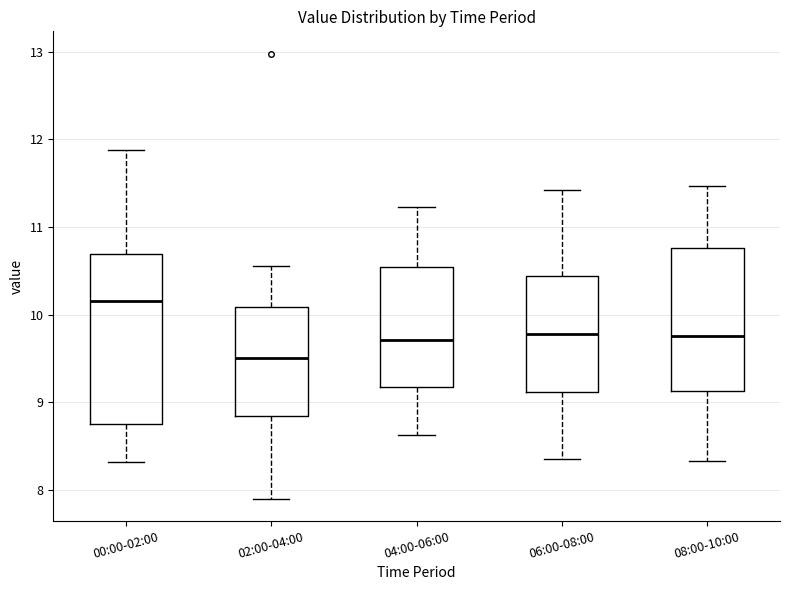

Where is the lower edge of the box for 06:00-08:00 on the y-axis? The values are not printed on the chart, so give them approximately, as read against the axis.

9.1